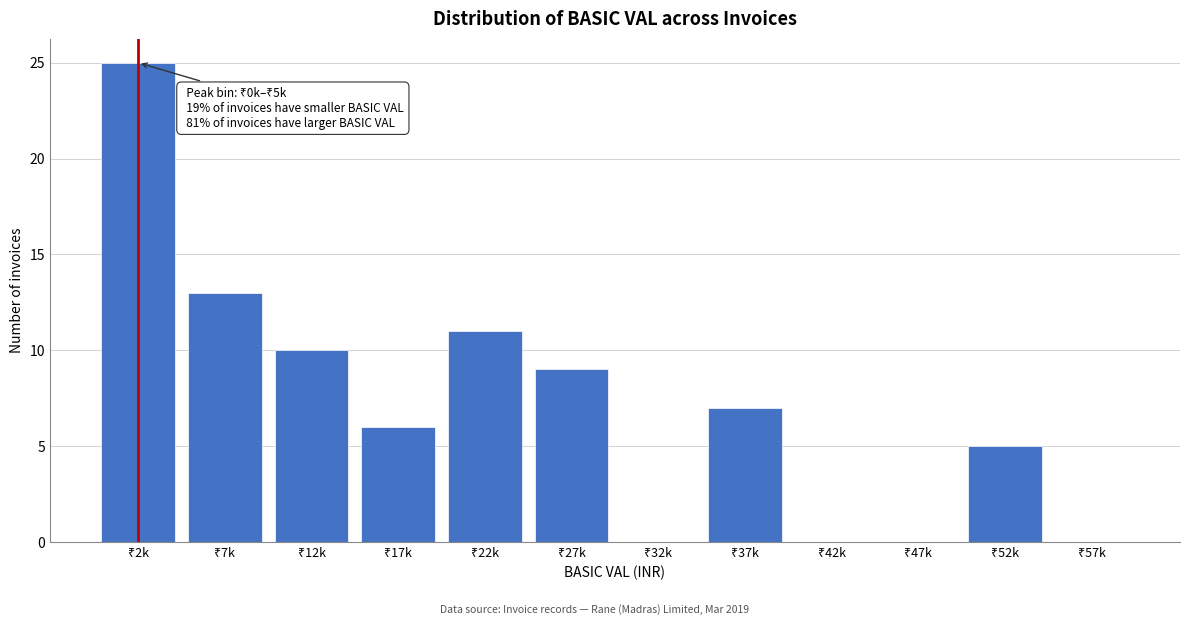

What is the maximum value shown in the chart?

25